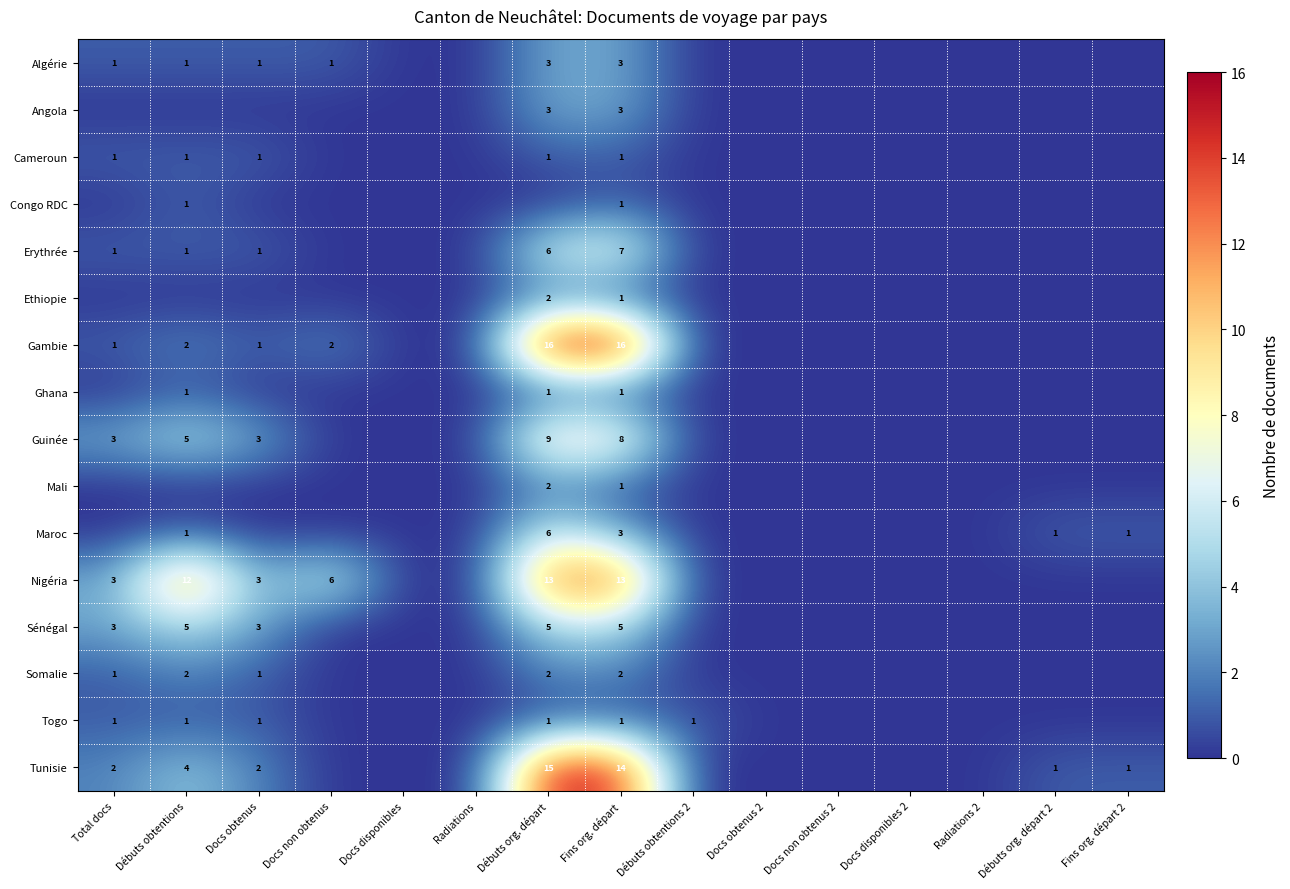

The value of Ghana at Débuts obtentions is 1. True or false?

True